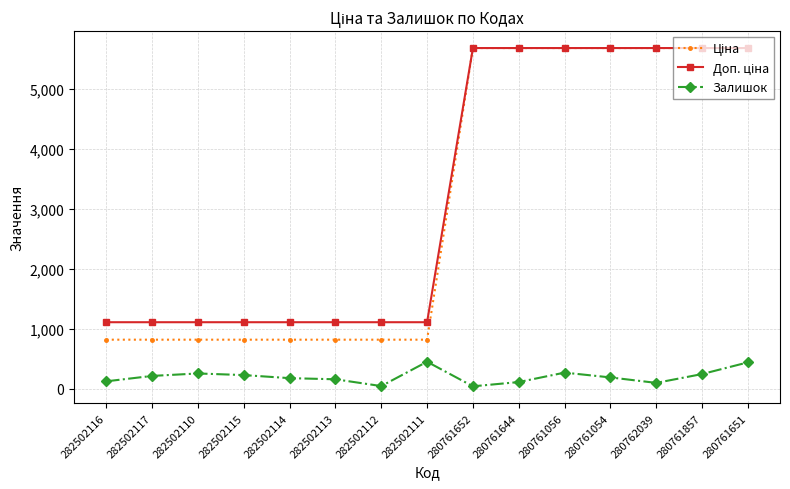

What is the maximum value shown in the chart?

5673.8